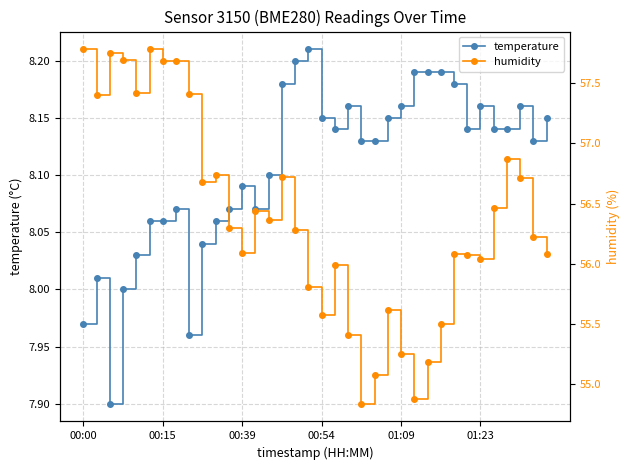

What is the minimum value for temperature?

7.9